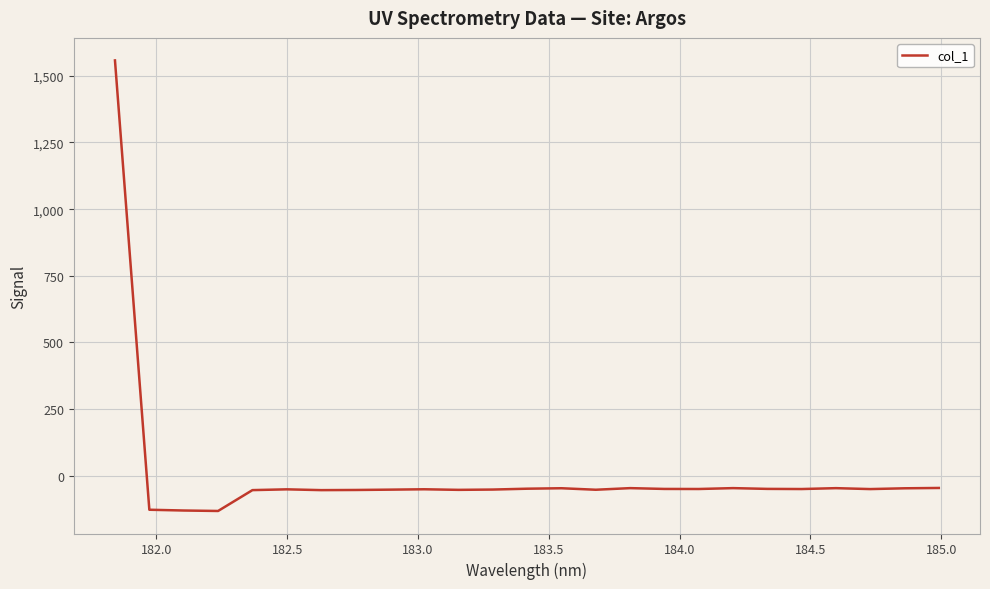

What is the smallest value displayed?

-131.7